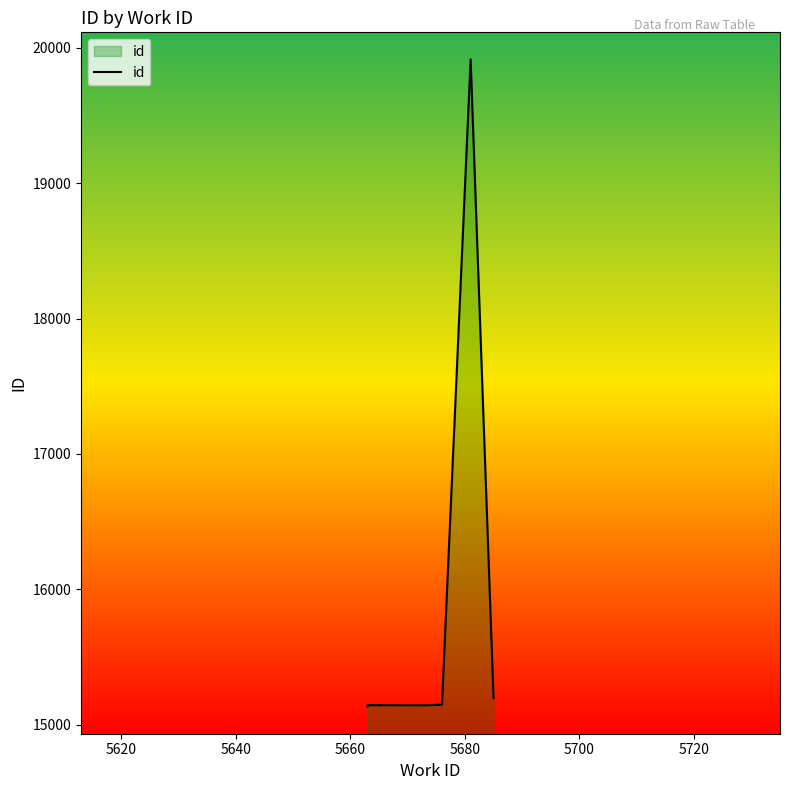

How many lines are shown in the chart?

1